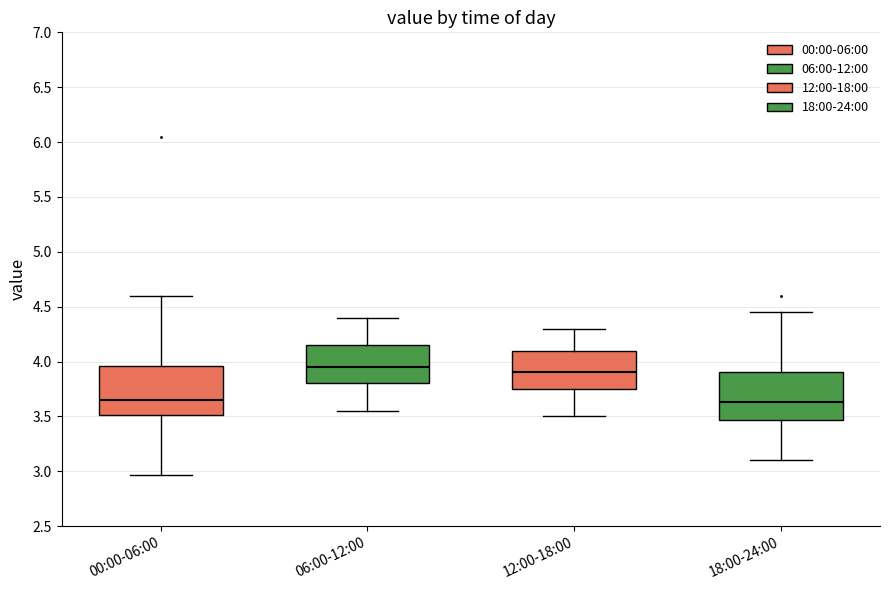

Reading left to right, transcribe this box plot: for each box, give where its median line is, the range the box spans, and where its two whiskers end, as read against the y-axis. The values are not printed on the chart, so give them approximately, as read against the axis.

00:00-06:00: median 3.65, box 3.50 to 3.95, whiskers 2.95 to 4.60
06:00-12:00: median 3.95, box 3.80 to 4.15, whiskers 3.55 to 4.40
12:00-18:00: median 3.90, box 3.75 to 4.10, whiskers 3.50 to 4.30
18:00-24:00: median 3.65, box 3.45 to 3.90, whiskers 3.10 to 4.45